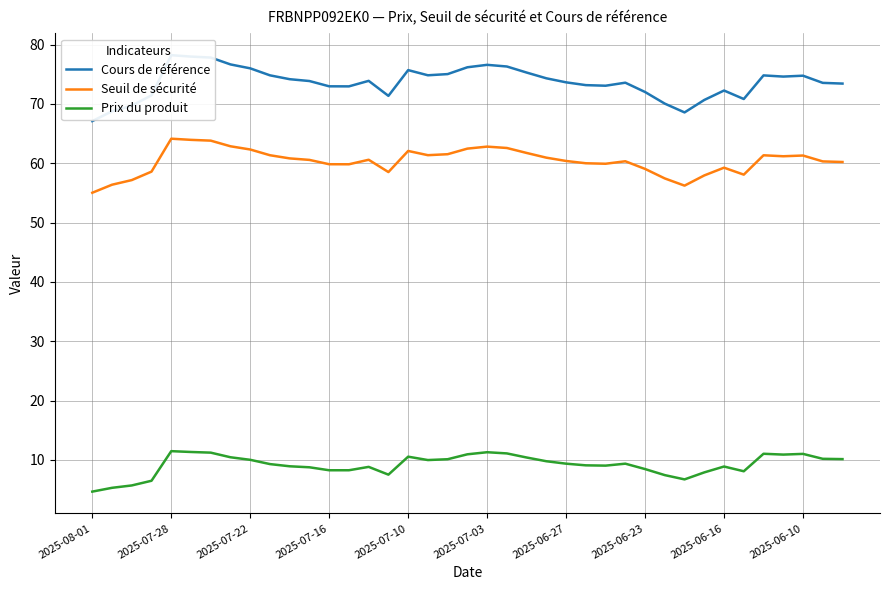

What is the value of the Cours de référence point at the 31st from the left?

68.6